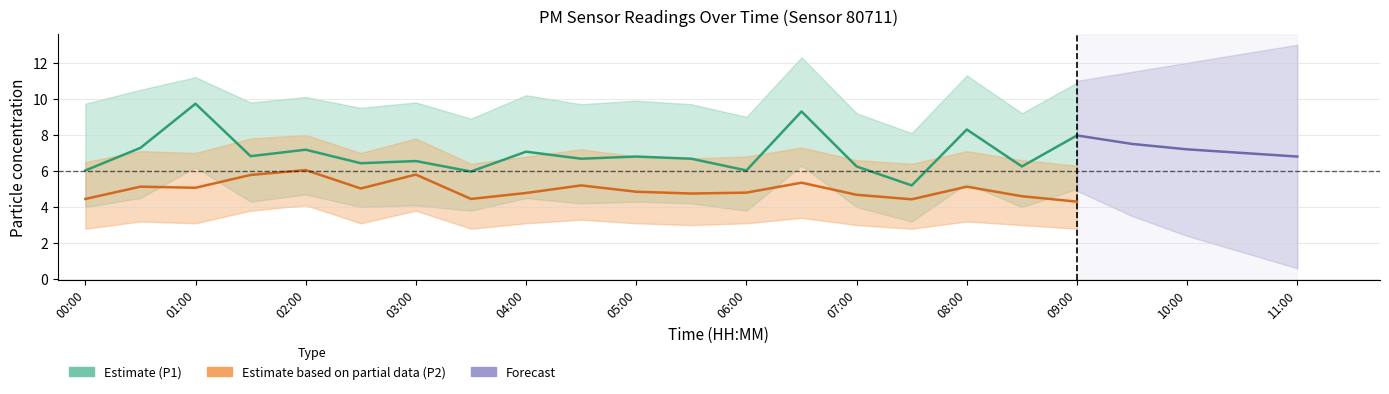

At how many categories does at least one series exceed 9?

2